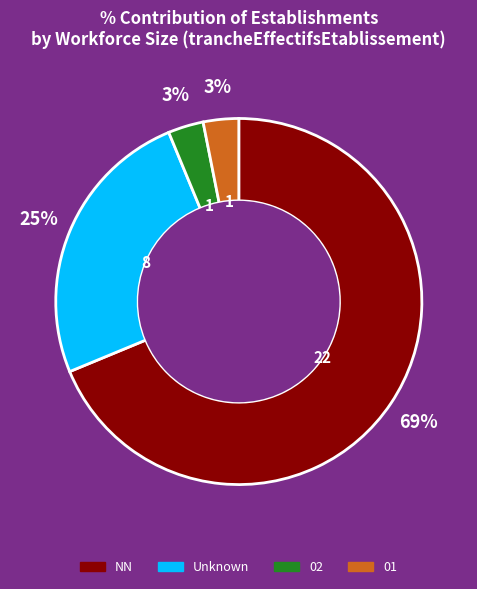

Does any single category account for the majority?

Yes